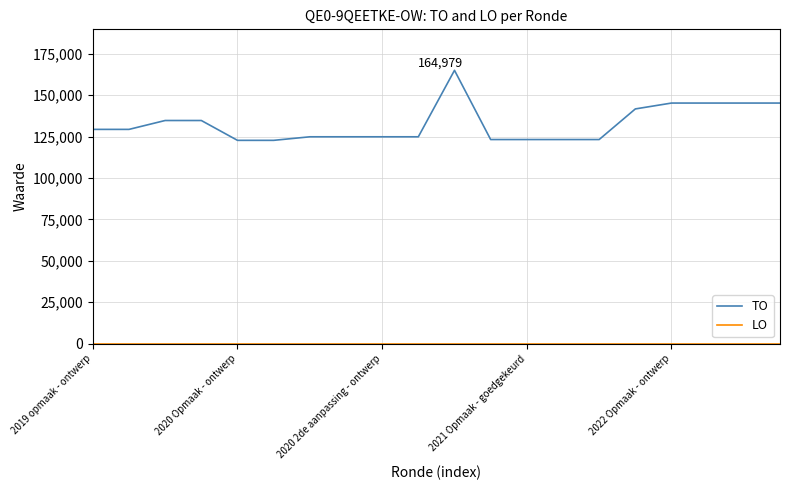

Which series has the largest range (max minus min)?

TO